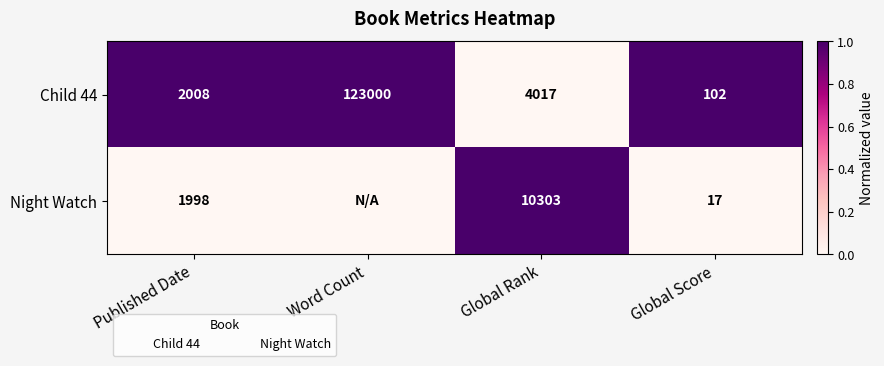

At Published Date, list the series in order from smallest to largest.

Night Watch, Child 44